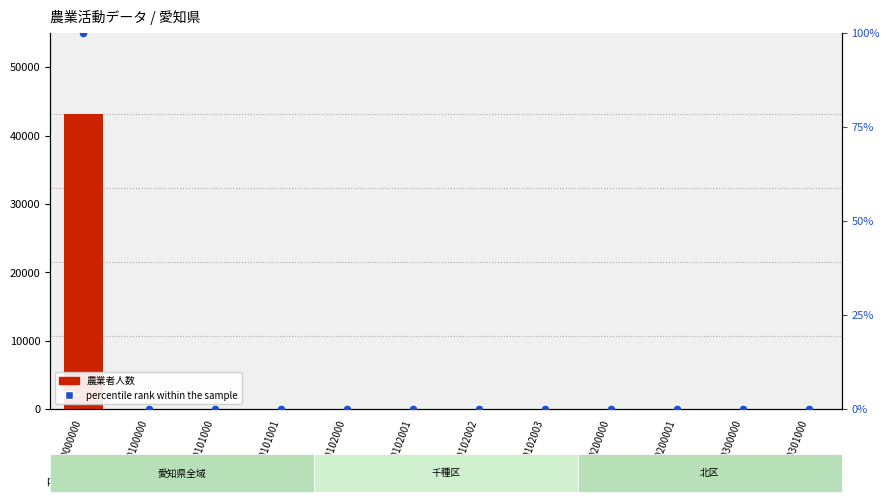

Which series reaches the maximum Y coordinate?

農業者人数